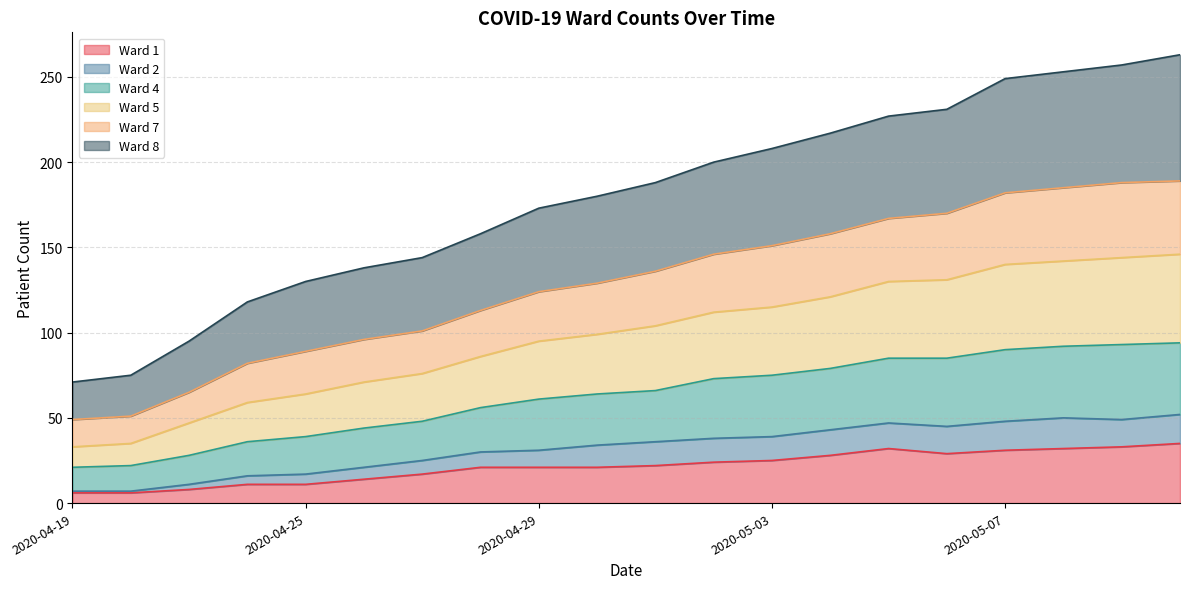

True or false: Ward 4 has a value of 52 at 2020-05-02.

False